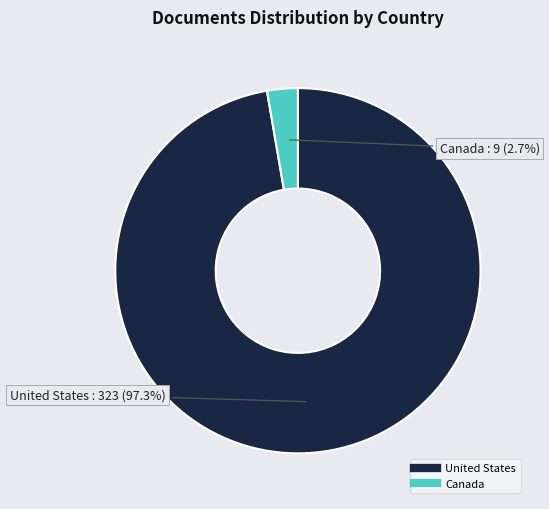

Is there any slice that represents more than half of the pie?

Yes